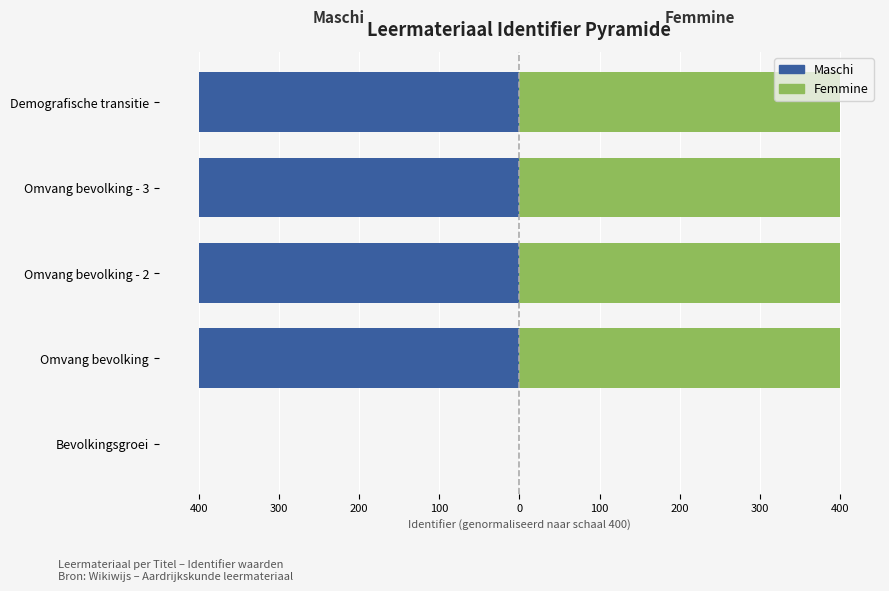

Reading left to right, transcribe all the data shown in this chart.

Maschi: 0.0	-400.0	-400.0	-400.0	-400.0
Femmine: 0.0	400.0	400.0	400.0	400.0